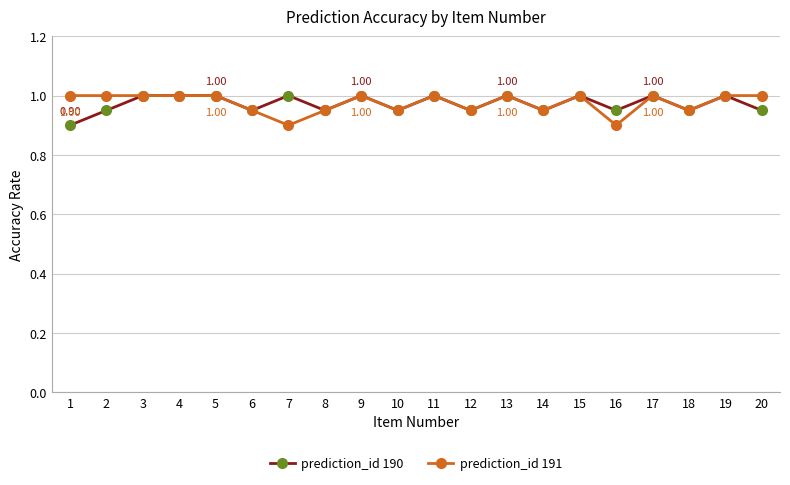

What is the total value across all series at 1?

1.9